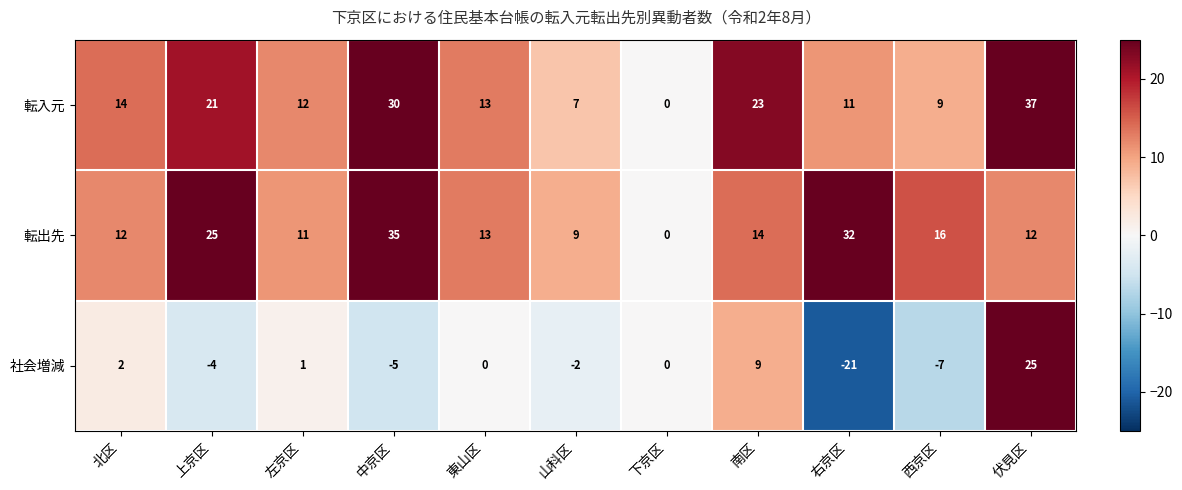

What is the total value across all series at 中京区?

60